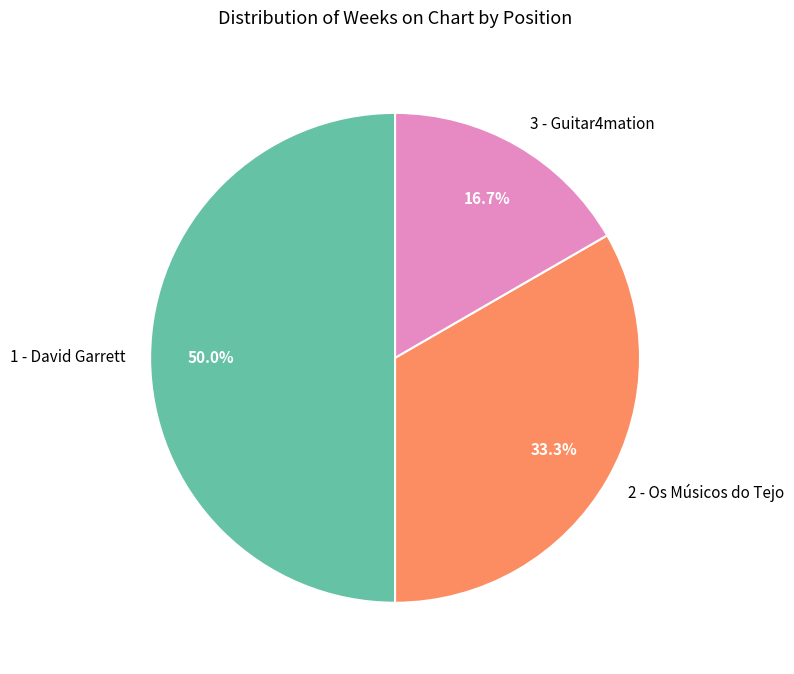

To the nearest percent, what is the combined percentage of 1 - David Garrett and 2 - Os Músicos do Tejo?

83%